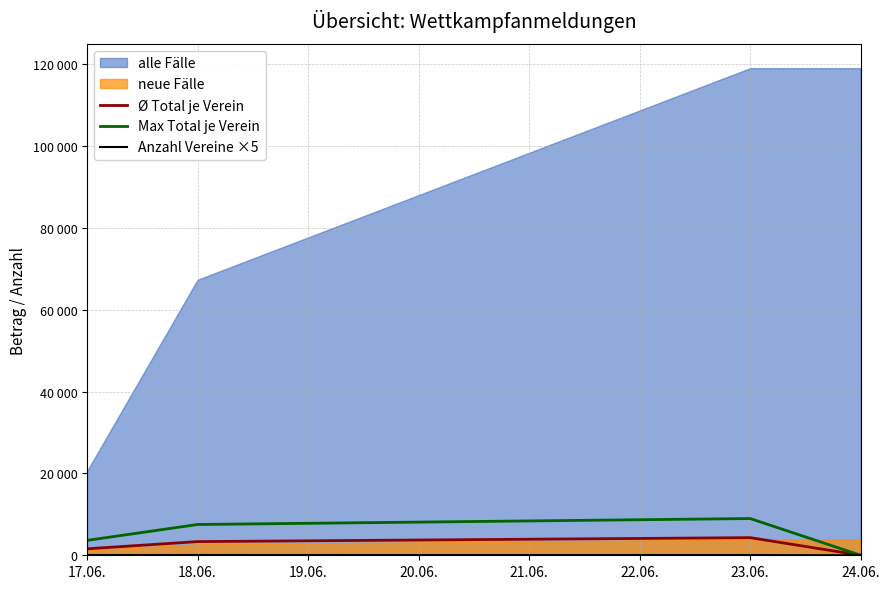

True or false: Anzahl Vereine ×5 and Ø Total je Verein cross at least once.

False